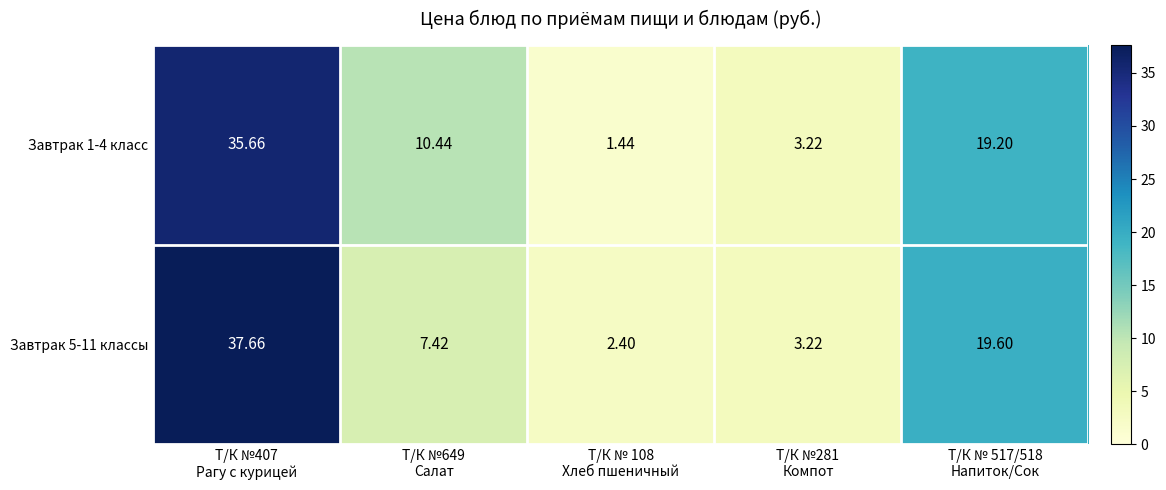

How many series are shown in this chart?

2